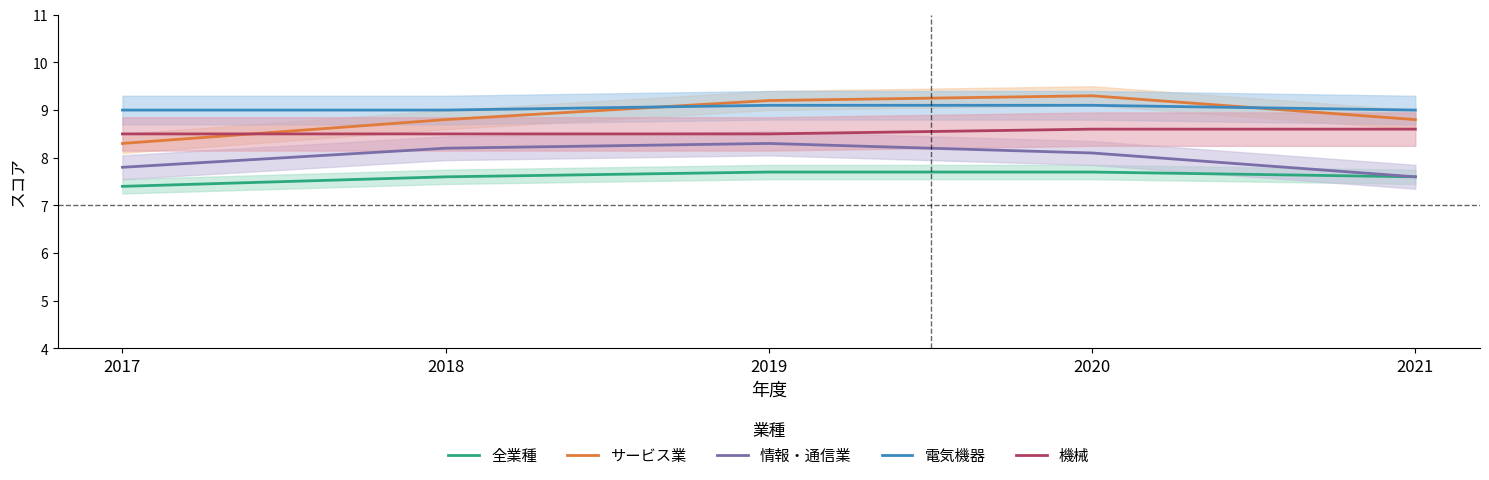

What is the difference between the maximum and minimum values in the サービス業 series?

1.0